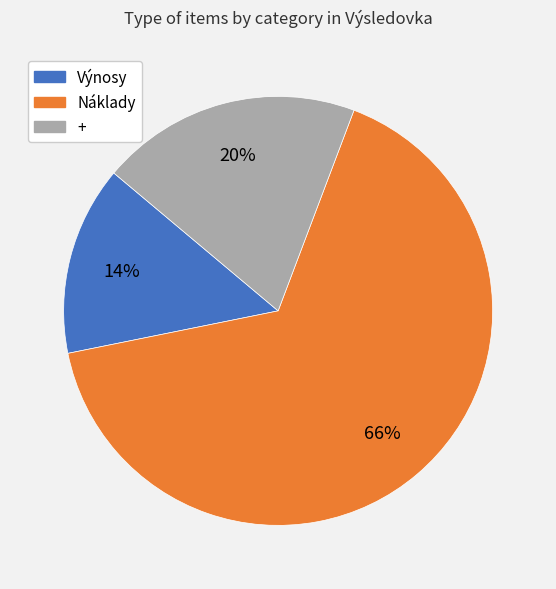

Combined, do Výnosy and + account for over 50%?

No